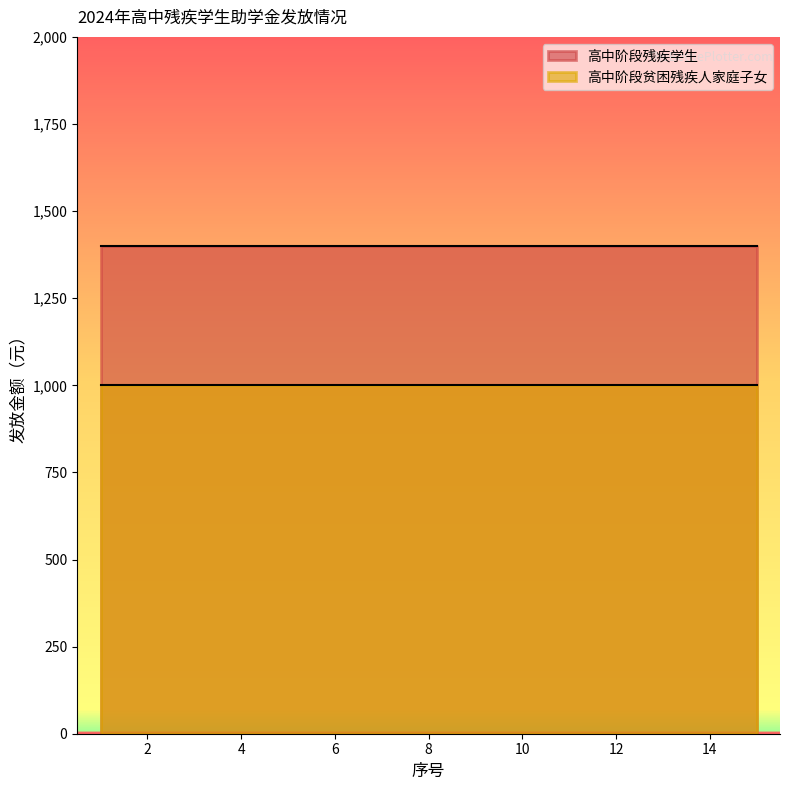

How many data points does each series have?

15